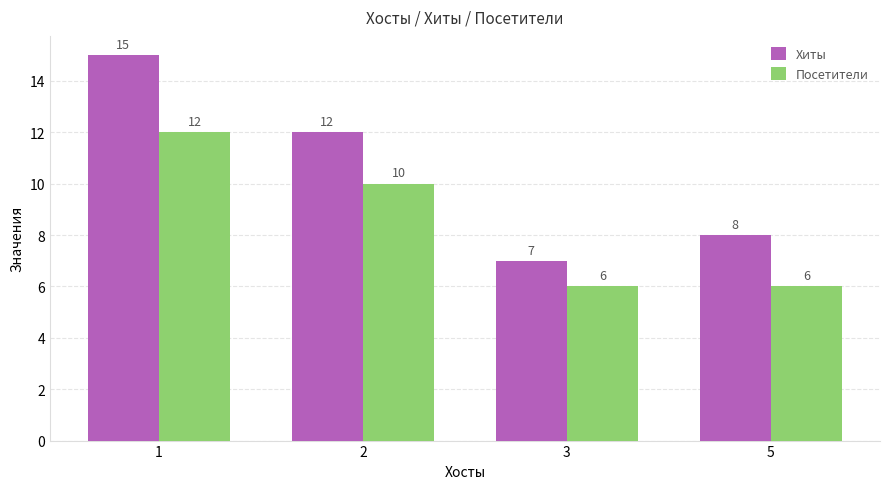

What is the sum of the Хиты values at 1 and 2?

27